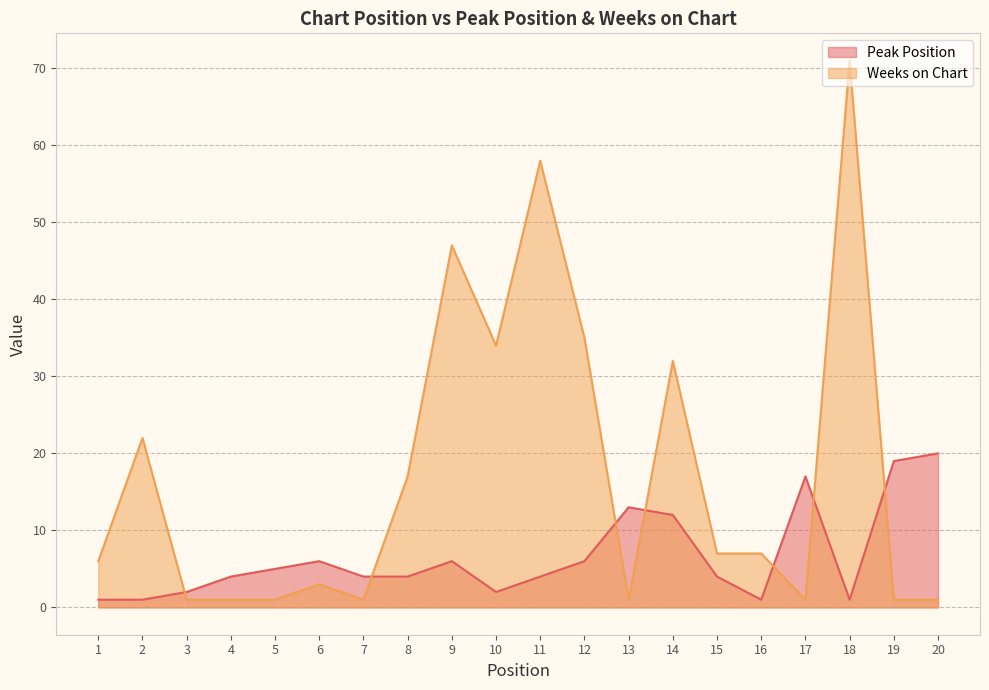

Read the Peak Position value at 20, to the nearest 5.

20